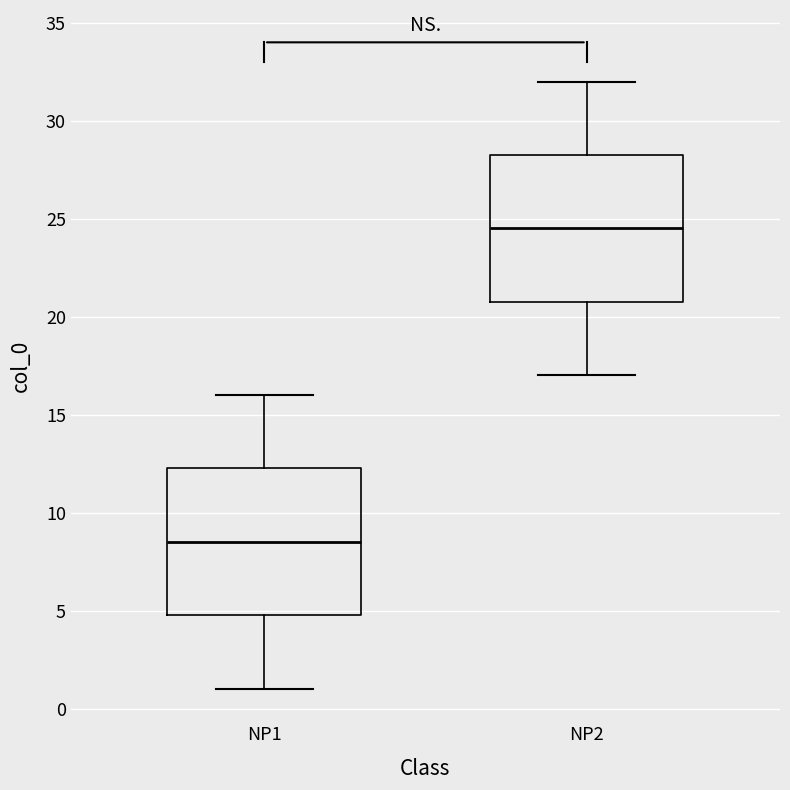

Reading left to right, read every box against the y-axis: the position of its median line, the range the box covers, and the ends of its whiskers. The values are not printed on the chart, so give them approximately, as read against the axis.

NP1: median 8.5, box 5.0 to 12.5, whiskers 1.0 to 16.0
NP2: median 24.5, box 21.0 to 28.5, whiskers 17.0 to 32.0